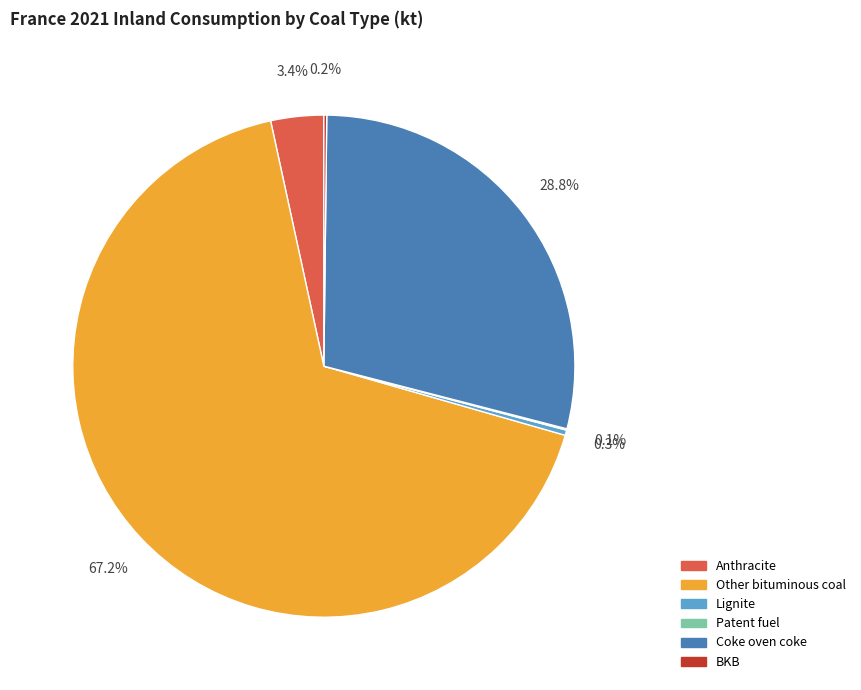

What portion of the pie excludes Coke oven coke?

71.2%